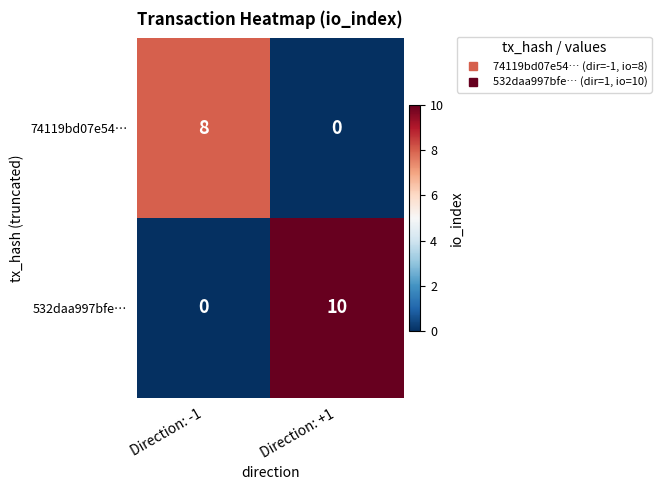

Between Direction: -1 and Direction: +1, which series saw the biggest shift?

532daa997bfe…